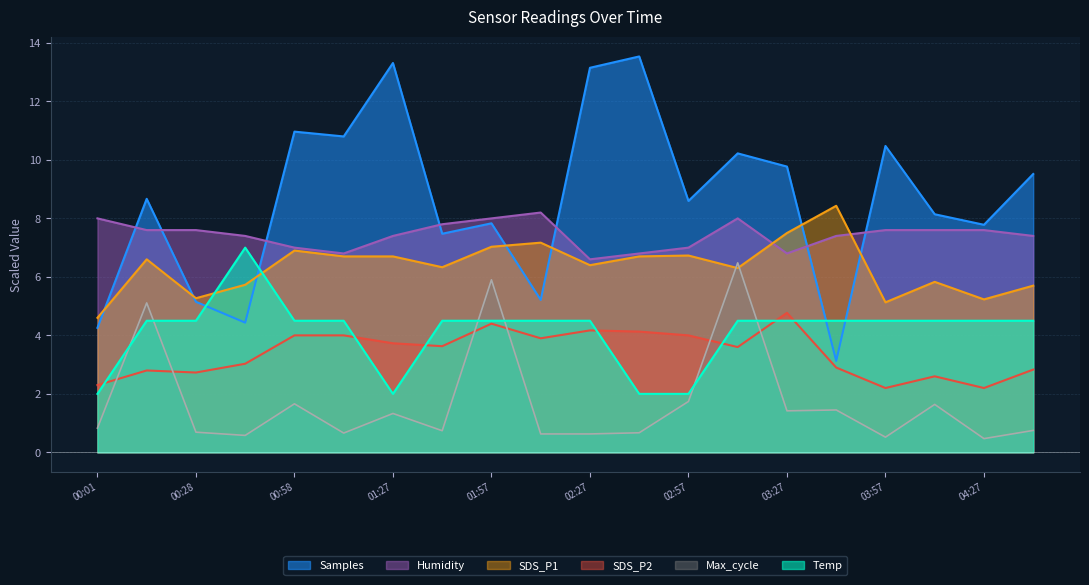

What position from the right is 04:42?

1